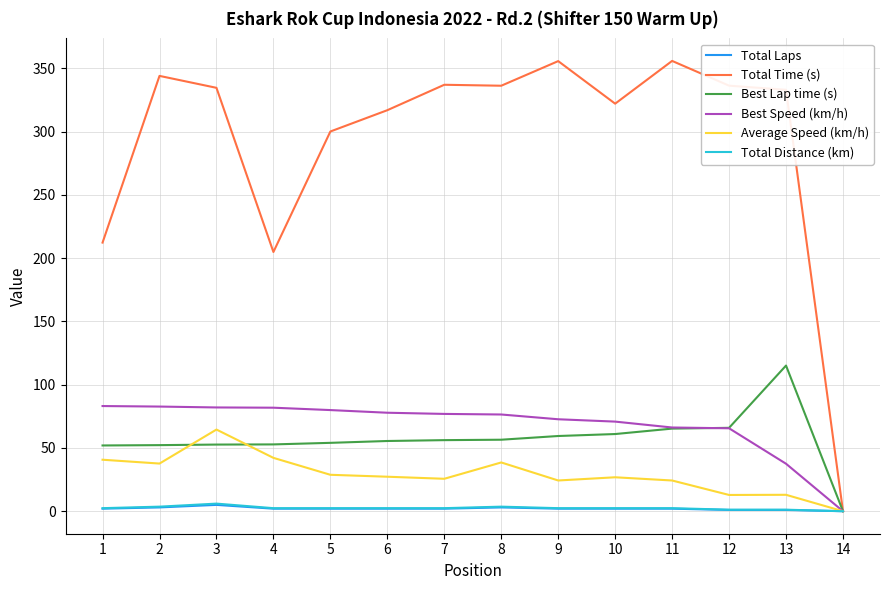

The value of Best Speed (km/h) at 10 is 126.2. True or false?

False